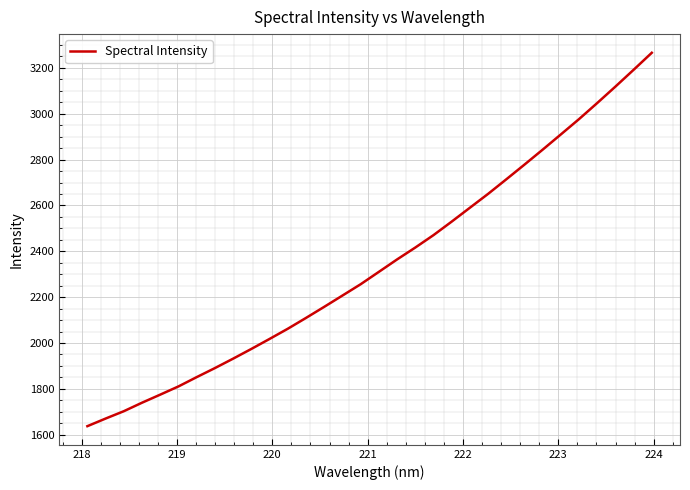

What is the greatest value displayed?

3266.1